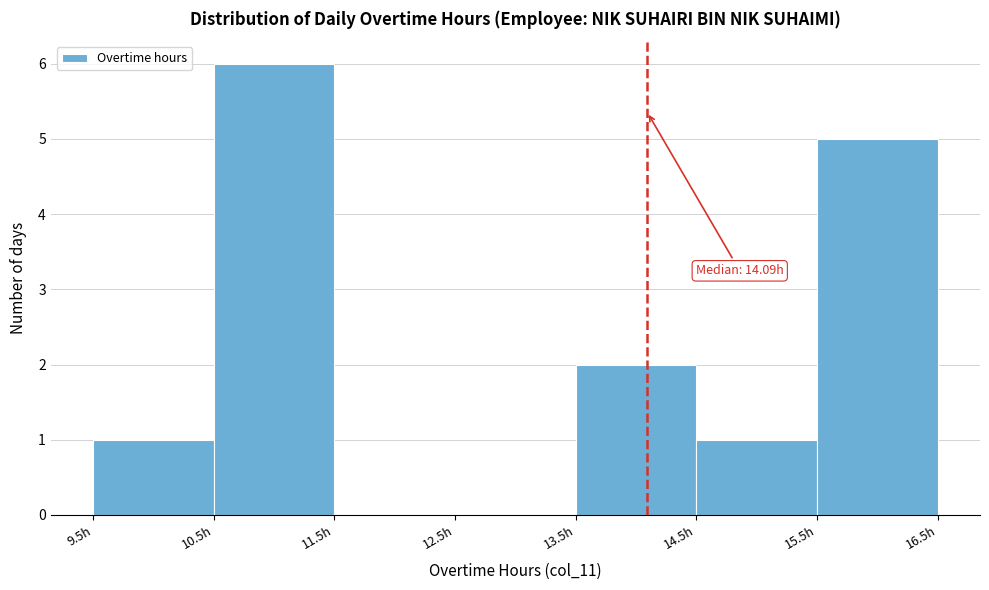

Over which range of the x-axis is the bar tallest?

10.5 to 11.5